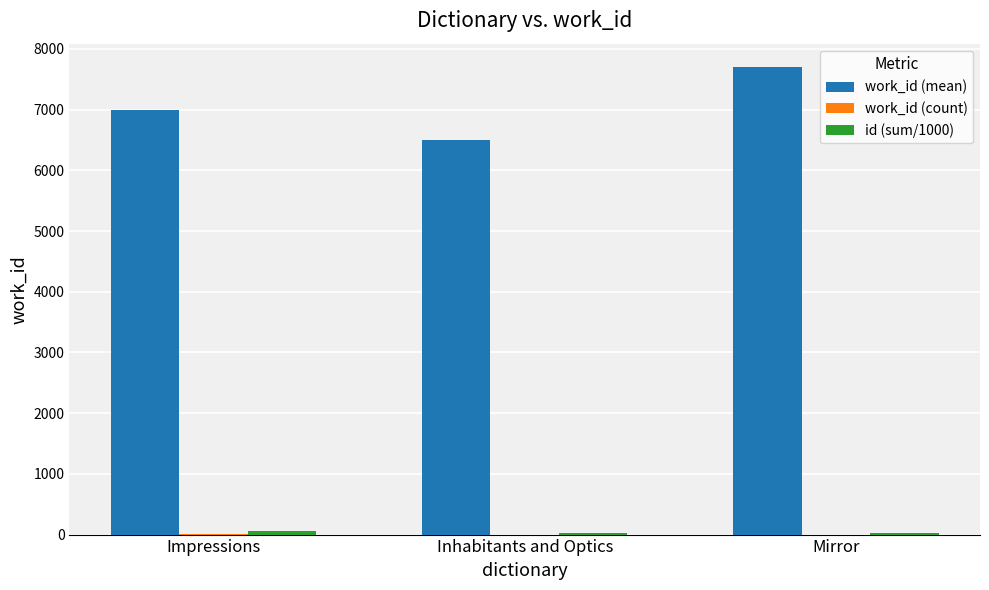

What is the greatest value displayed?

7701.0